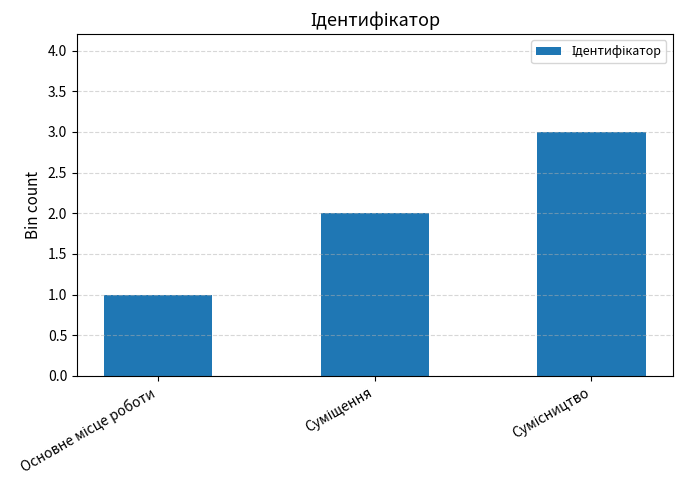

How many values are below 2?

1